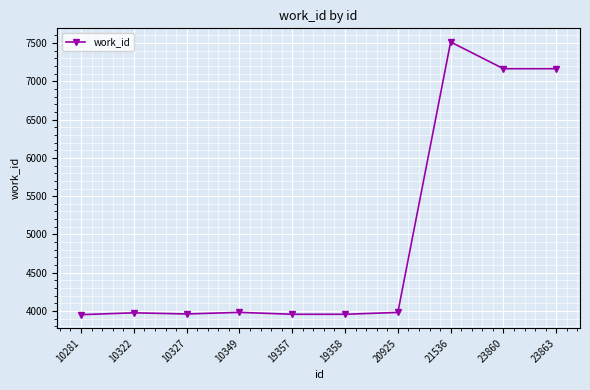

True or false: there are more than 1 points higher than both neighbors.

True